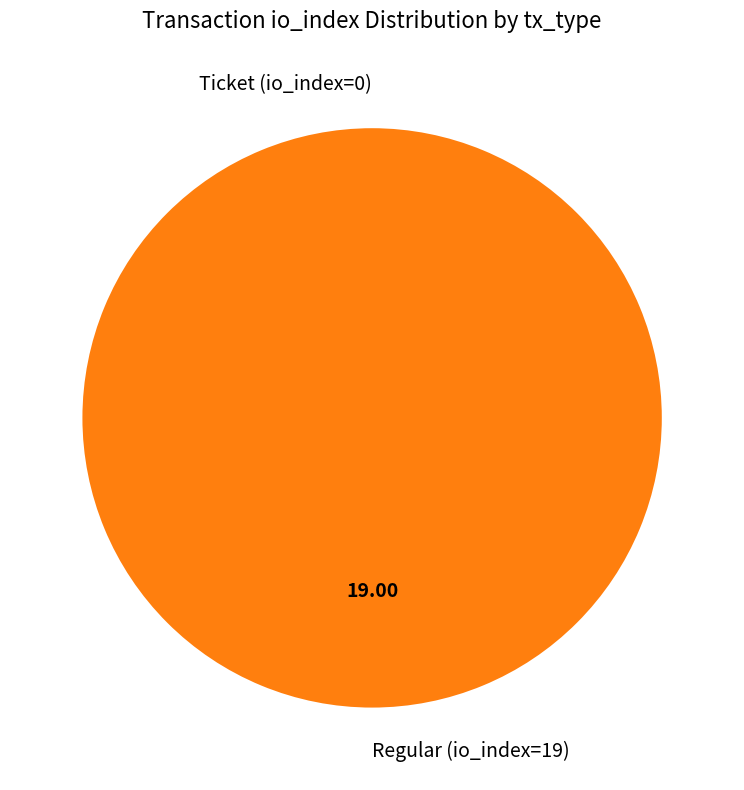

How many segments does this pie chart have?

2